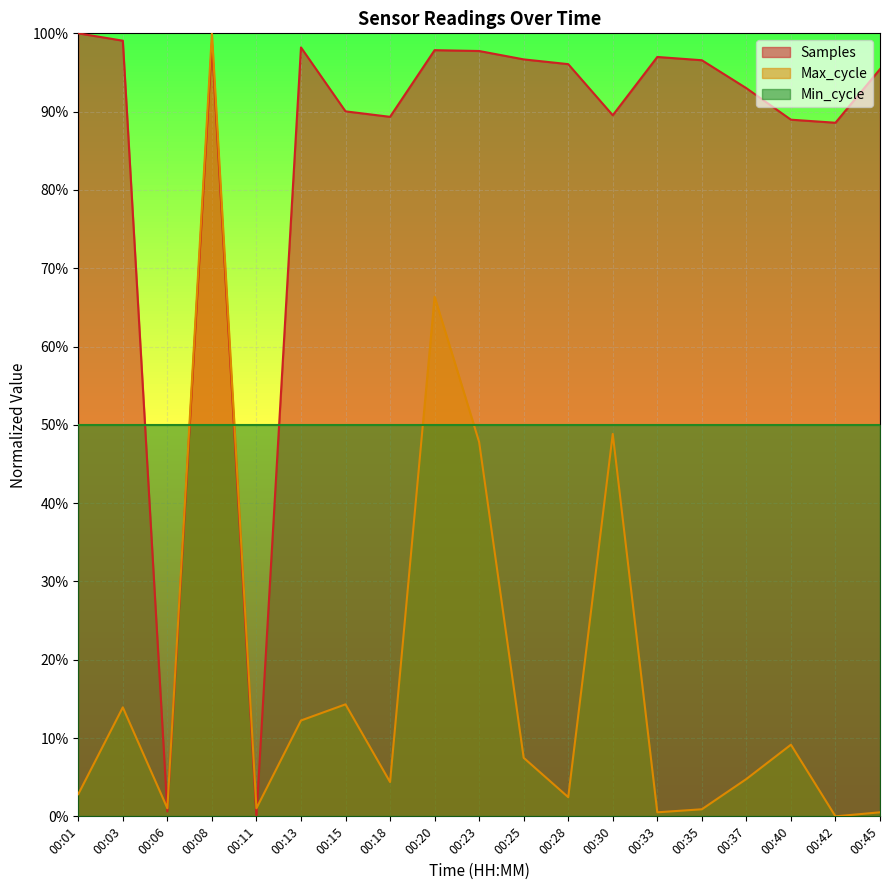

Does the chart display data point markers on the line(s)?

No